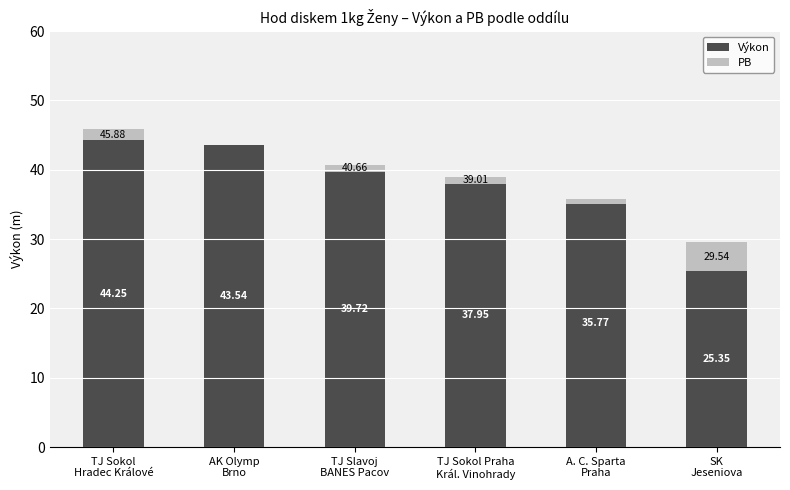

What is the sum of the PB values at AK Olymp
Brno and TJ Slavoj
BANES Pacov?

0.9